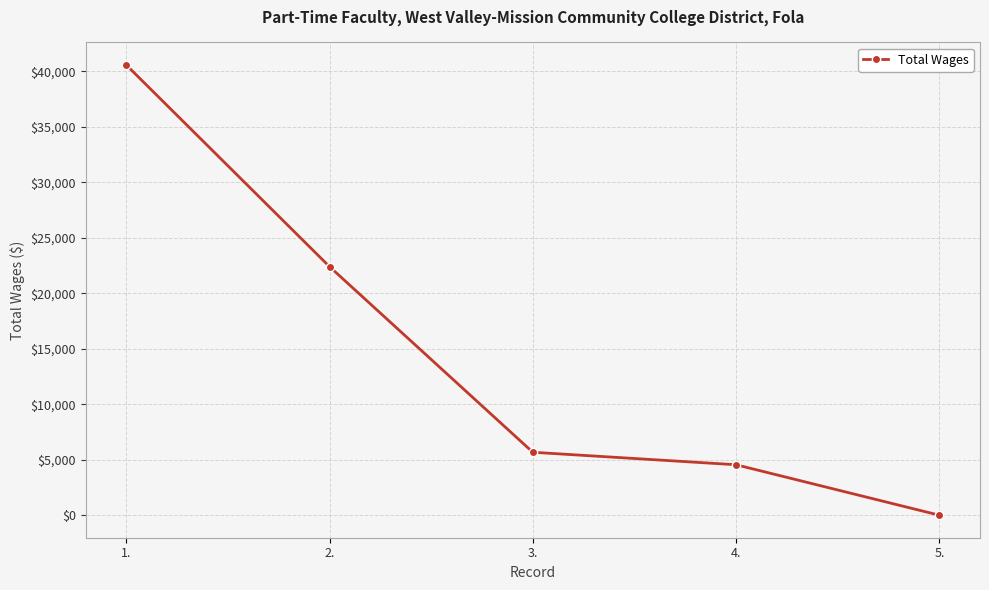

Reading left to right, list all the values displayed in this chart.

1.=40589	2.=22412	3.=5688	4.=4562	5.=15